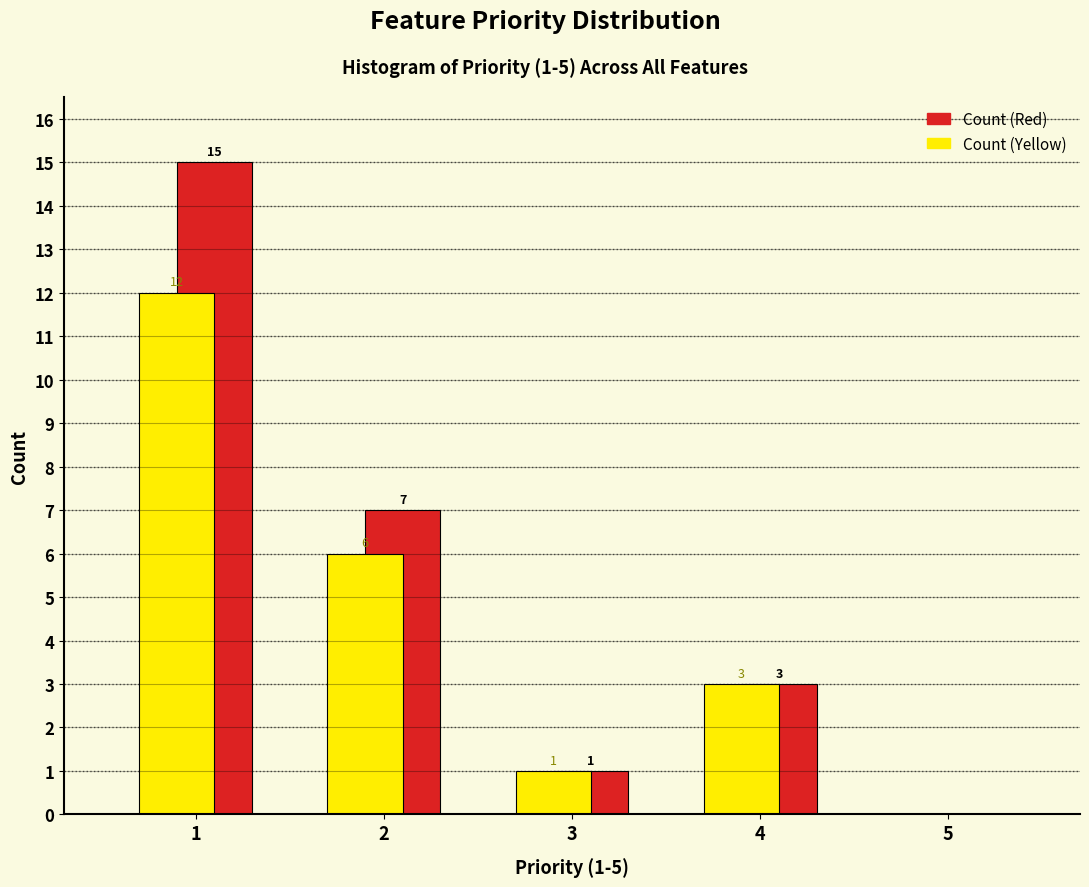

In the Count (Yellow) series, which range on the x-axis has the tallest bar?

0.5 to 1.5